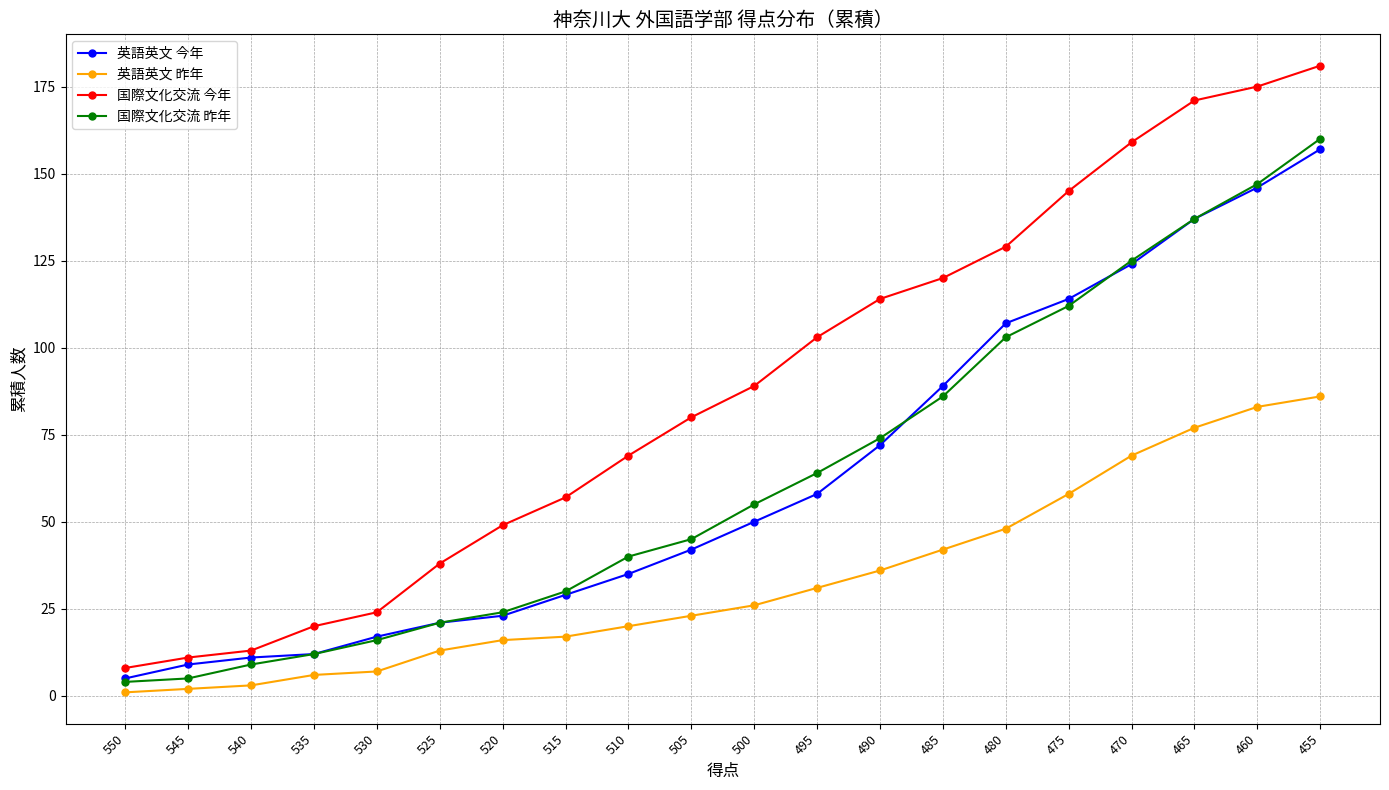

Which series has the largest total across all categories?

国際文化交流 今年